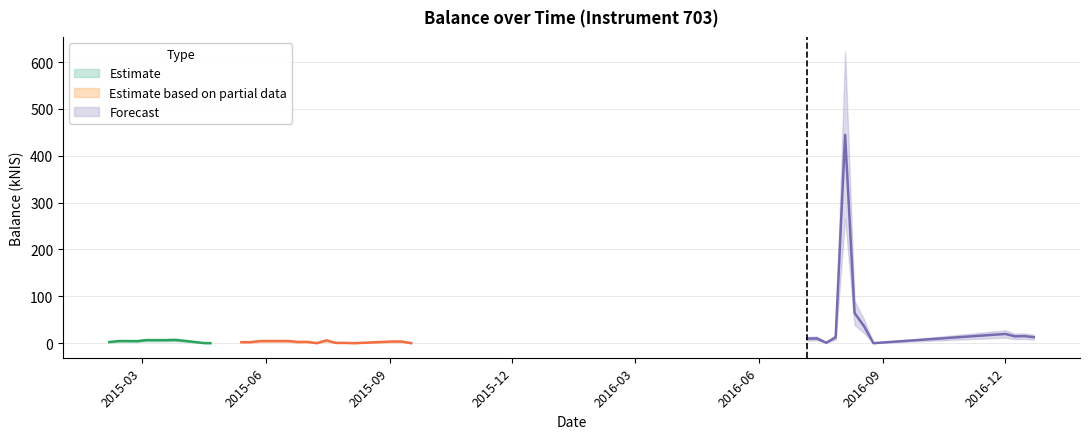

True or false: there are more than 1 points higher than both neighbors.

True